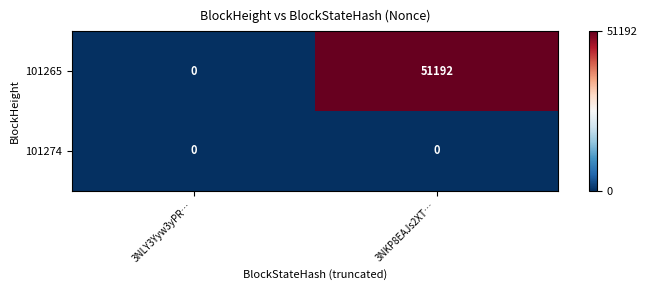

Where is 101265 nearest to the value 25596?

3NLY3Yyw3yPR…